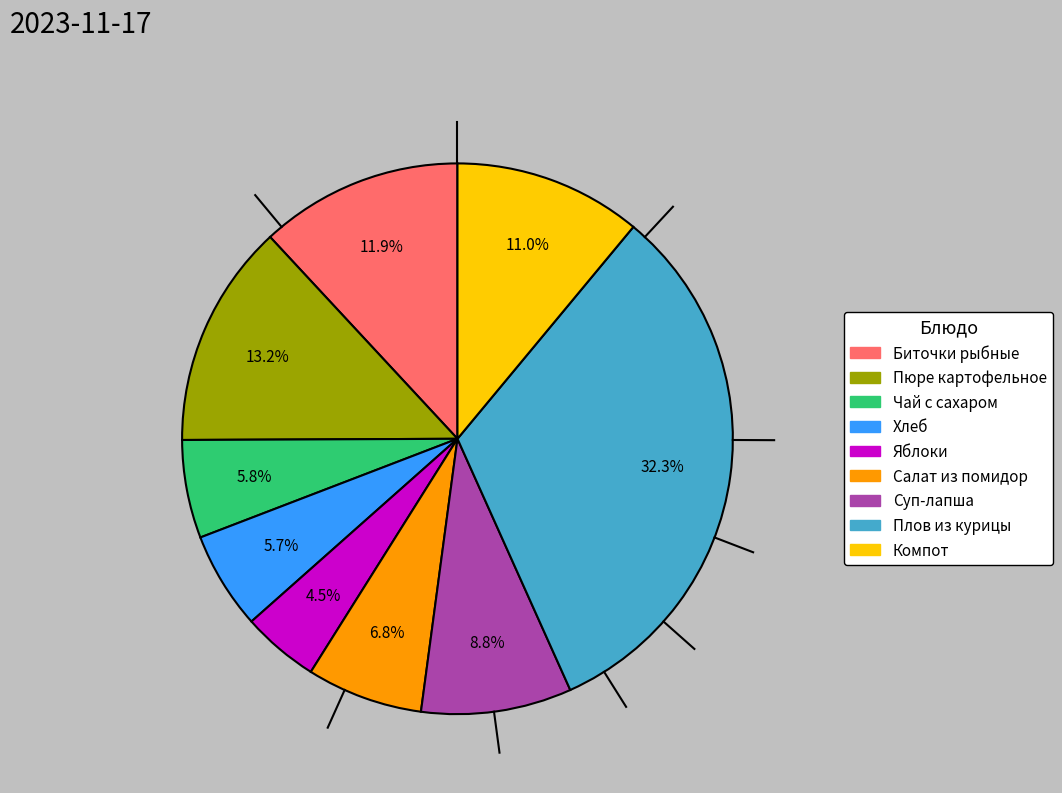

Does any single category account for the majority?

No